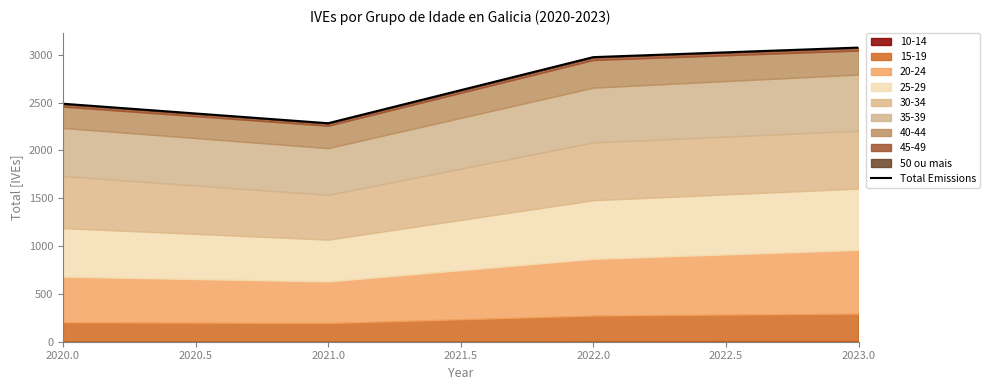

Between 2021.0 and 2022.0, which is larger?

2022.0